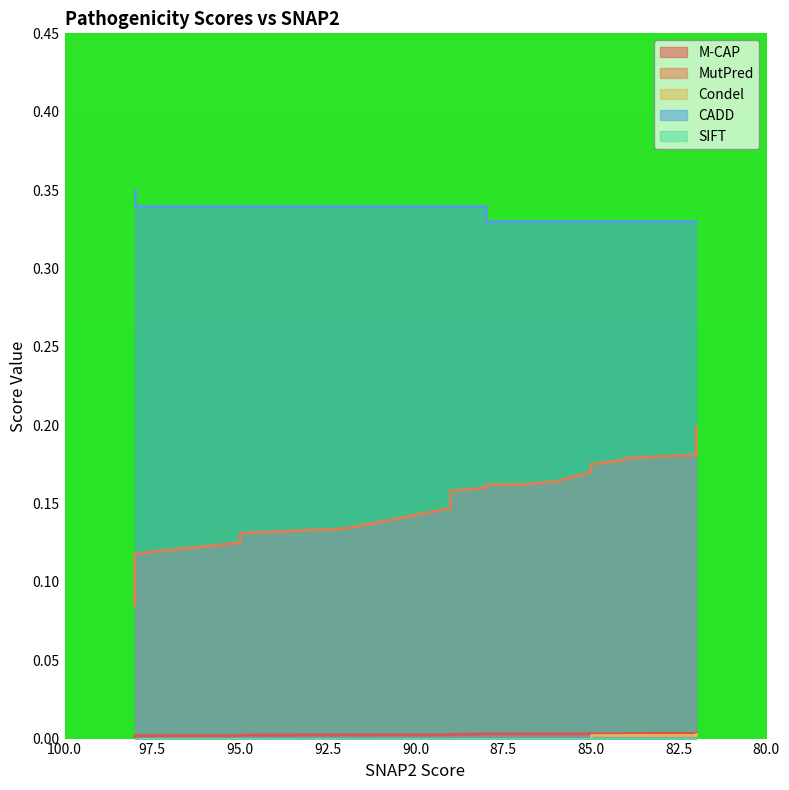

Is the value of MutPred at 89 greater than the value of CADD at 85?

No